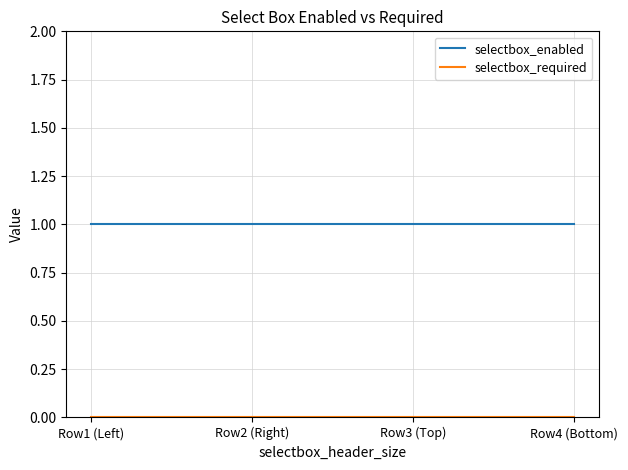

What is the maximum value shown in the chart?

1